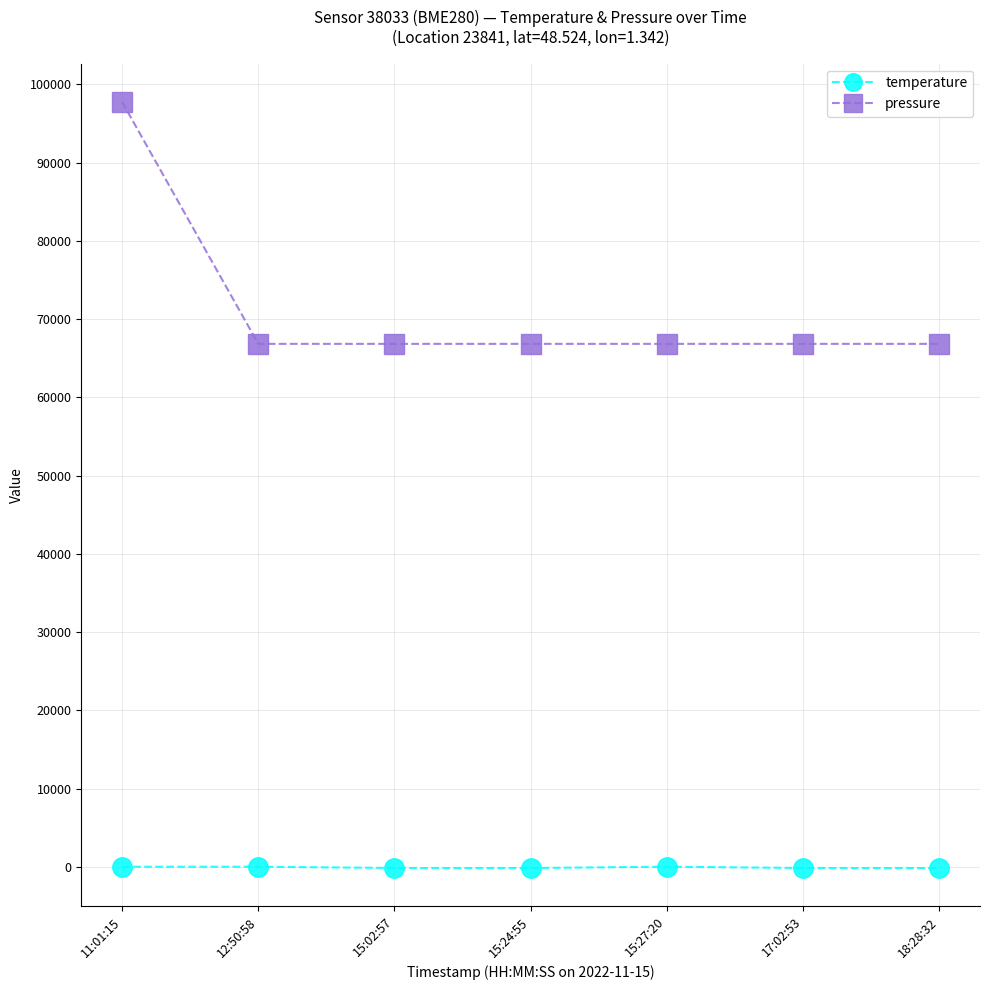

At which label does temperature first exceed -146?

11:01:15